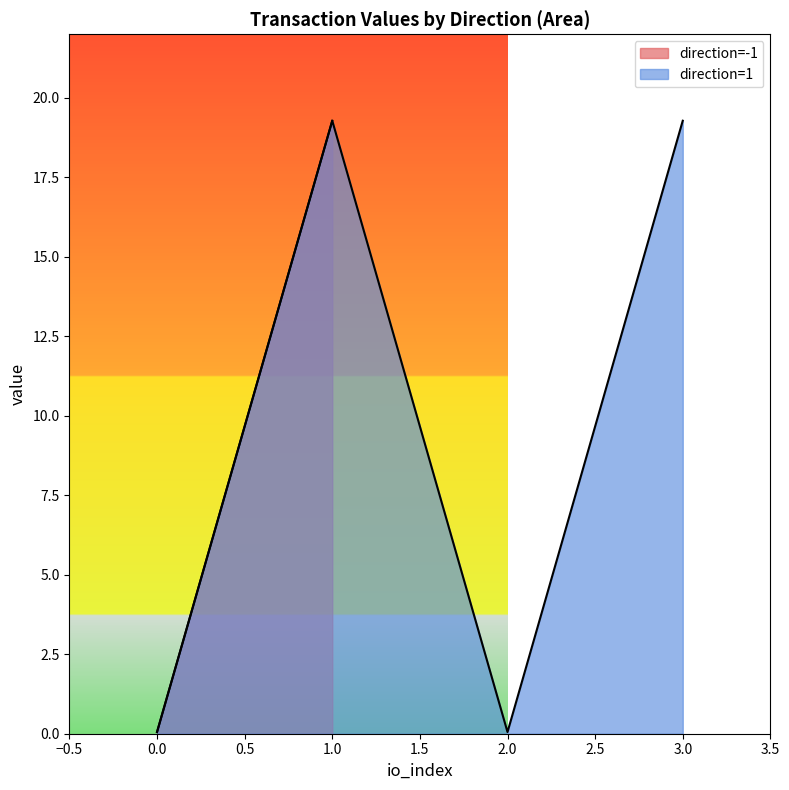

Is it true that value equals 7.4 at -1?

False